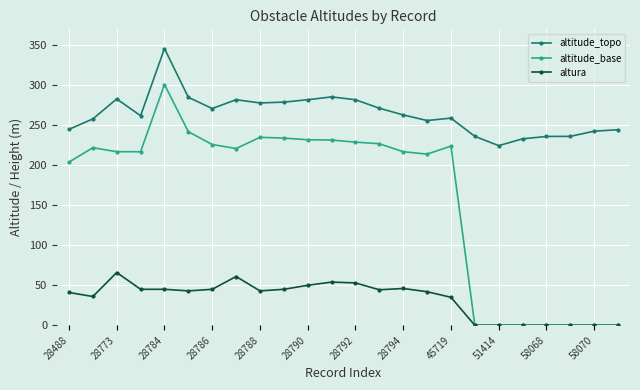

Which series has the widest spread of values?

altitude_base